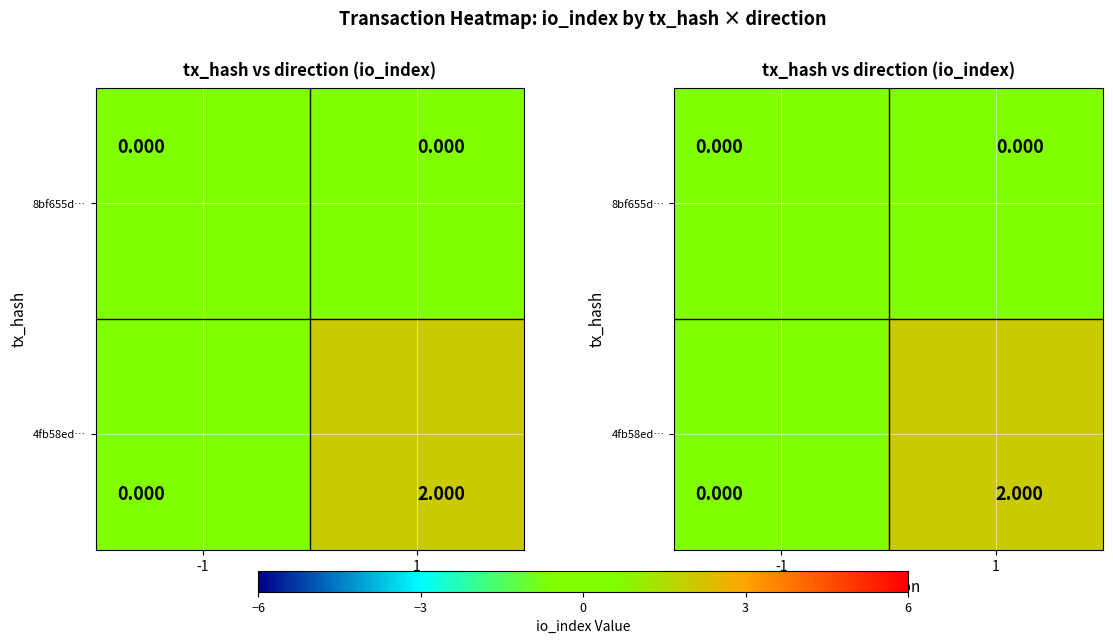

At which label is 8bf655d… closest to 0?

-1